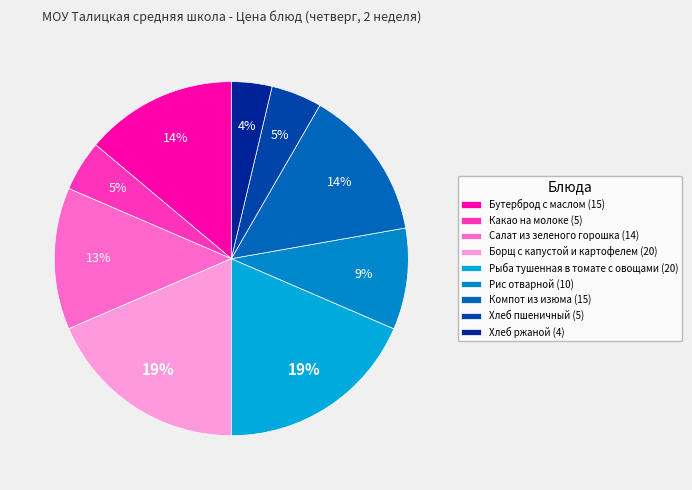

Rank the categories by value from lowest to highest.

Хлеб ржаной, Какао на молоке, Хлеб пшеничный, Рис отварной, Салат из зеленого горошка, Бутерброд с маслом, Компот из изюма, Борщ с капустой и картофелем, Рыба тушенная в томате с овощами